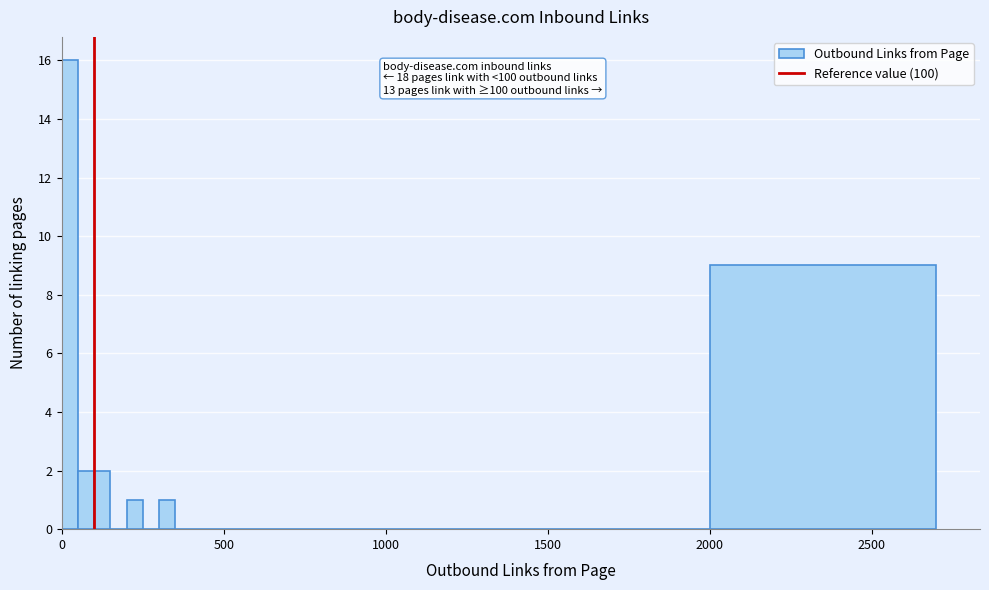

Around what value on the x-axis is the tallest bar? Give the approximate position of its centre, as read against the axis.

50